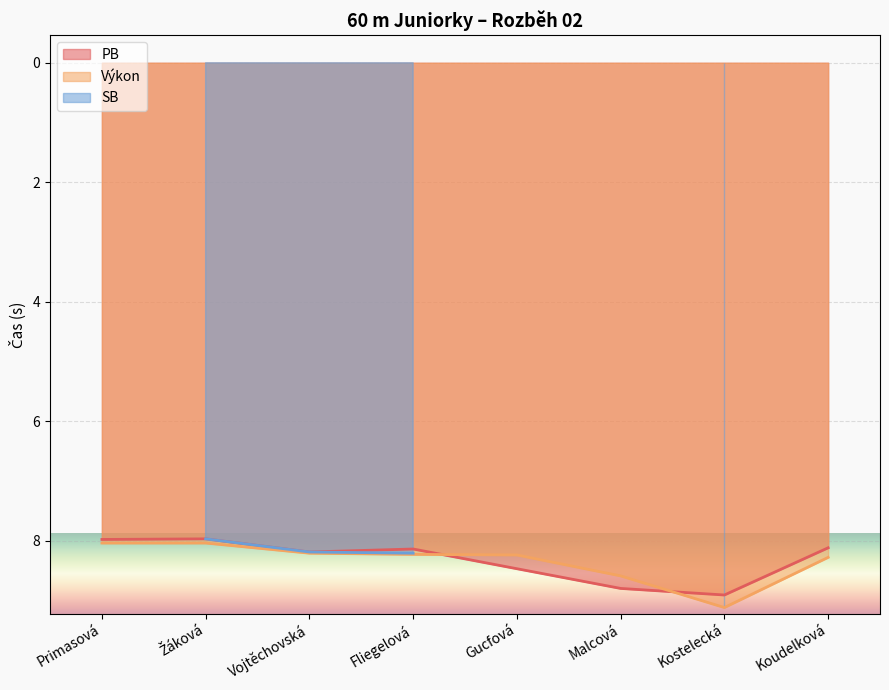

What is the lowest value of the PB series?

8.0